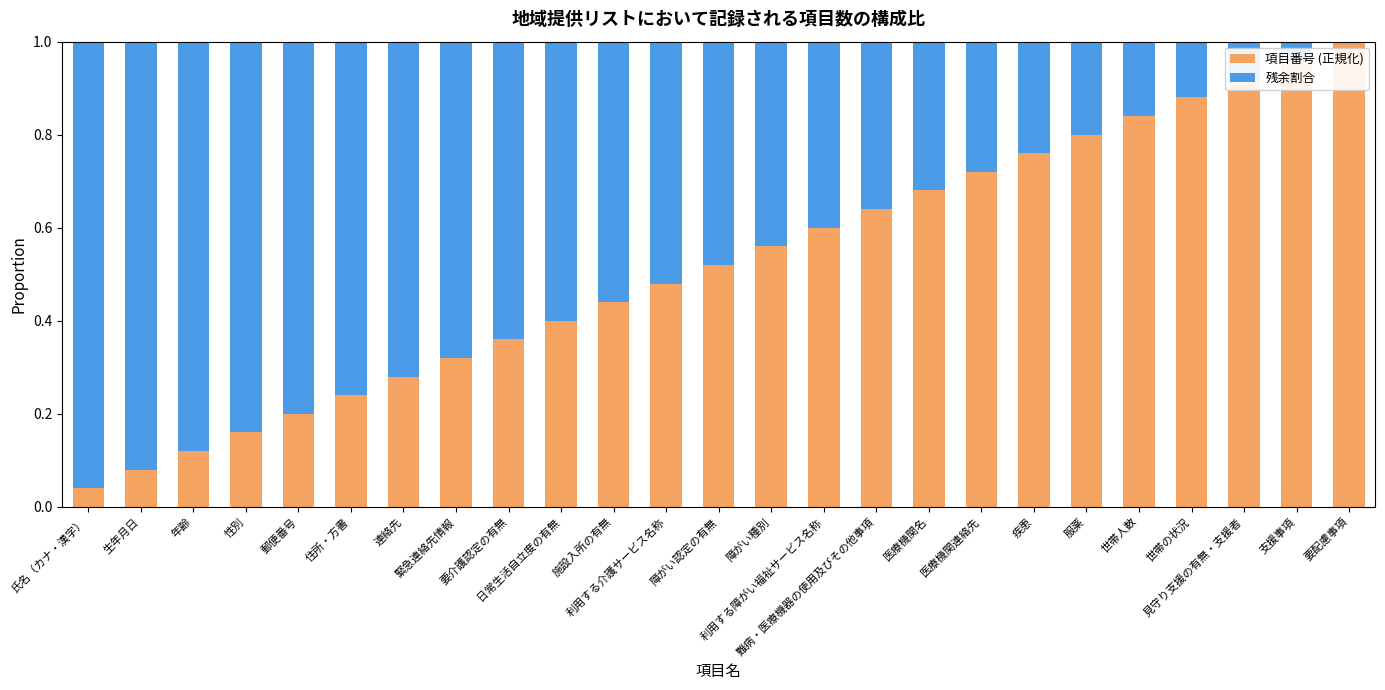

What is the sum of all 項目番号 (正規化) values?

13.0